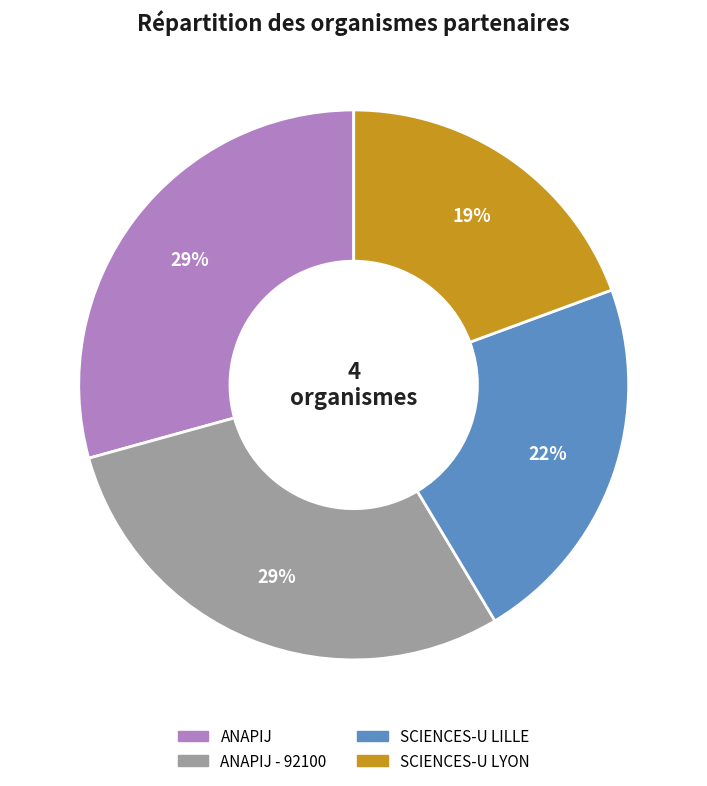

To the nearest percent, what is the average slice percentage?

25%